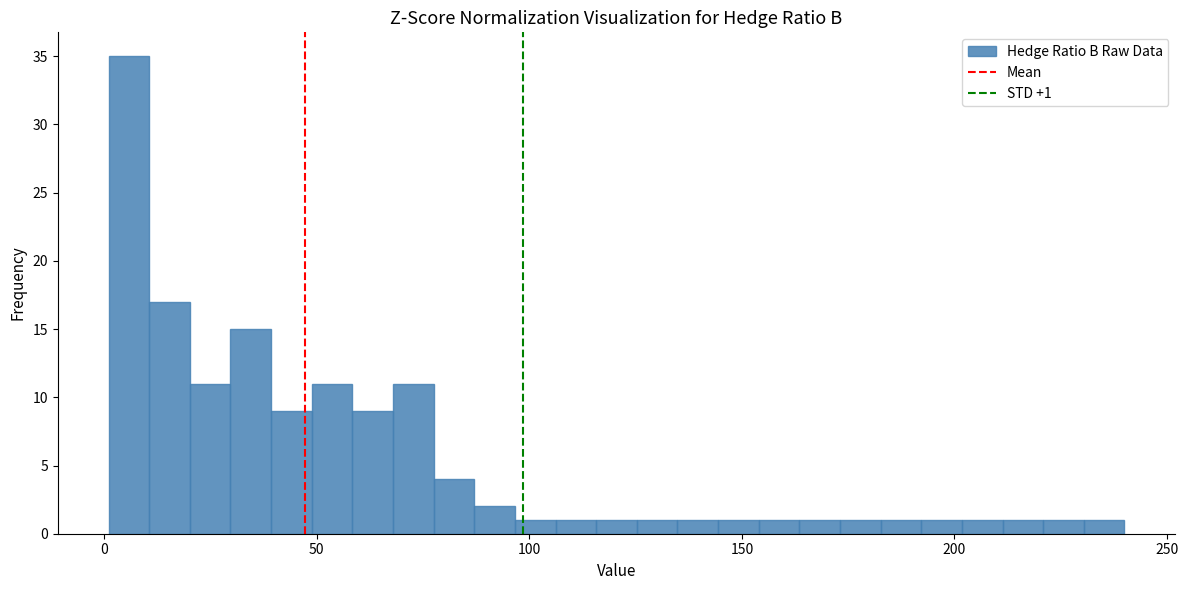

Read against the x-axis, roughly where is the centre of the tallest bar?

5